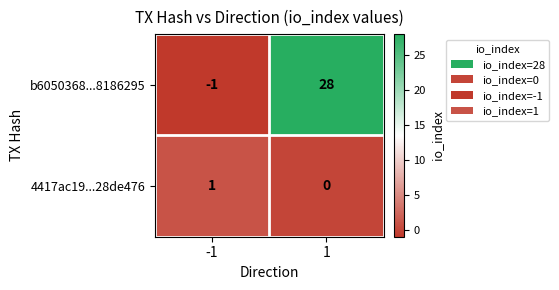

At how many categories does at least one series exceed 27?

1